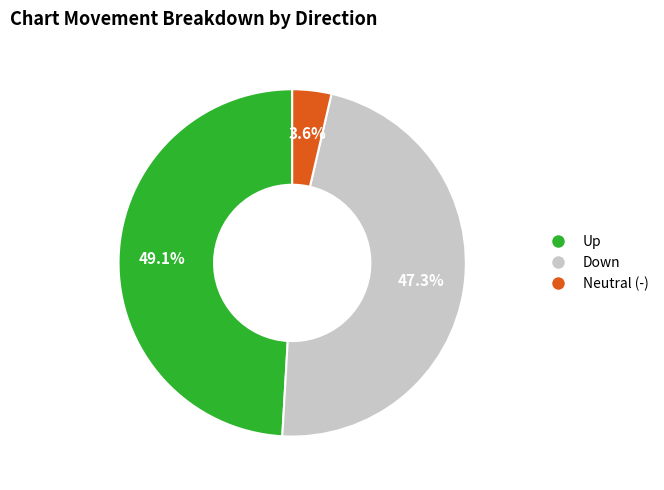

Is there a majority slice in this chart?

No